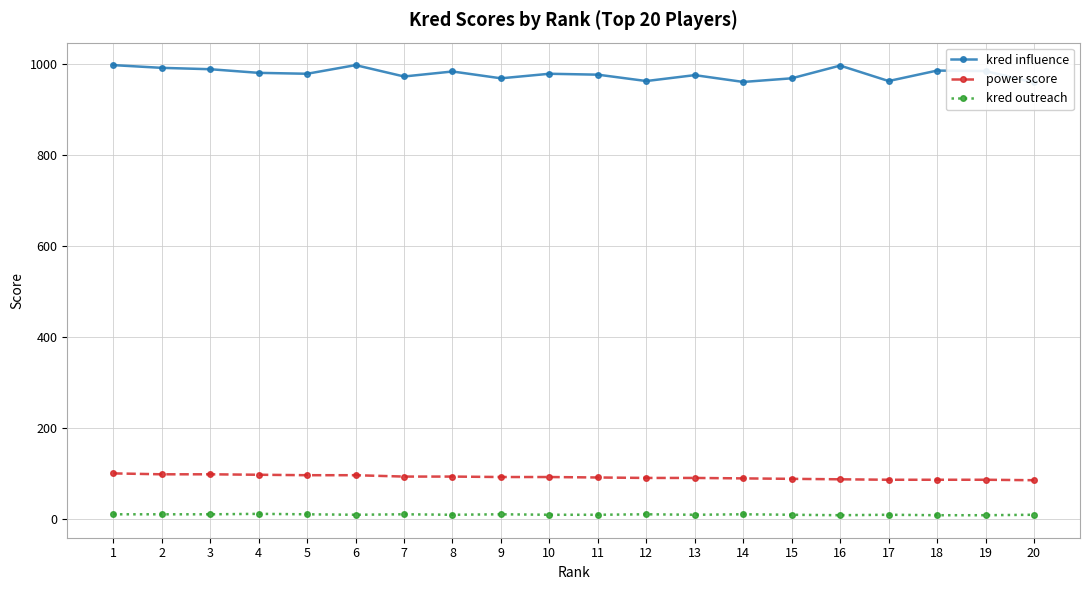

What is the difference between the kred influence values at 14 and 9?

8